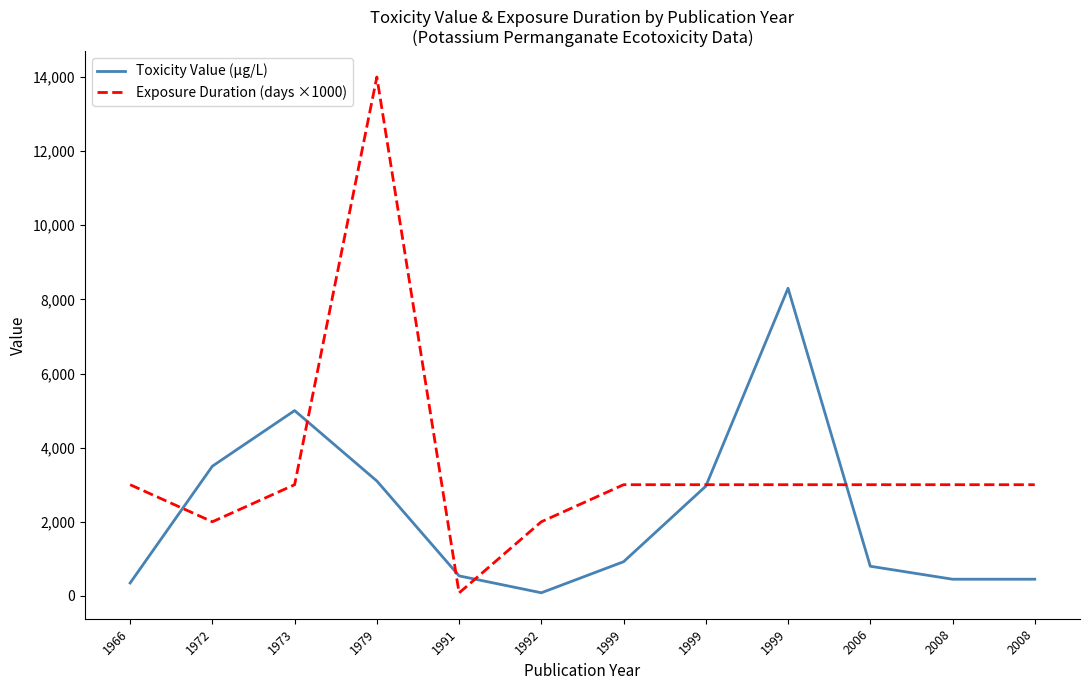

How many lines are shown in the chart?

2